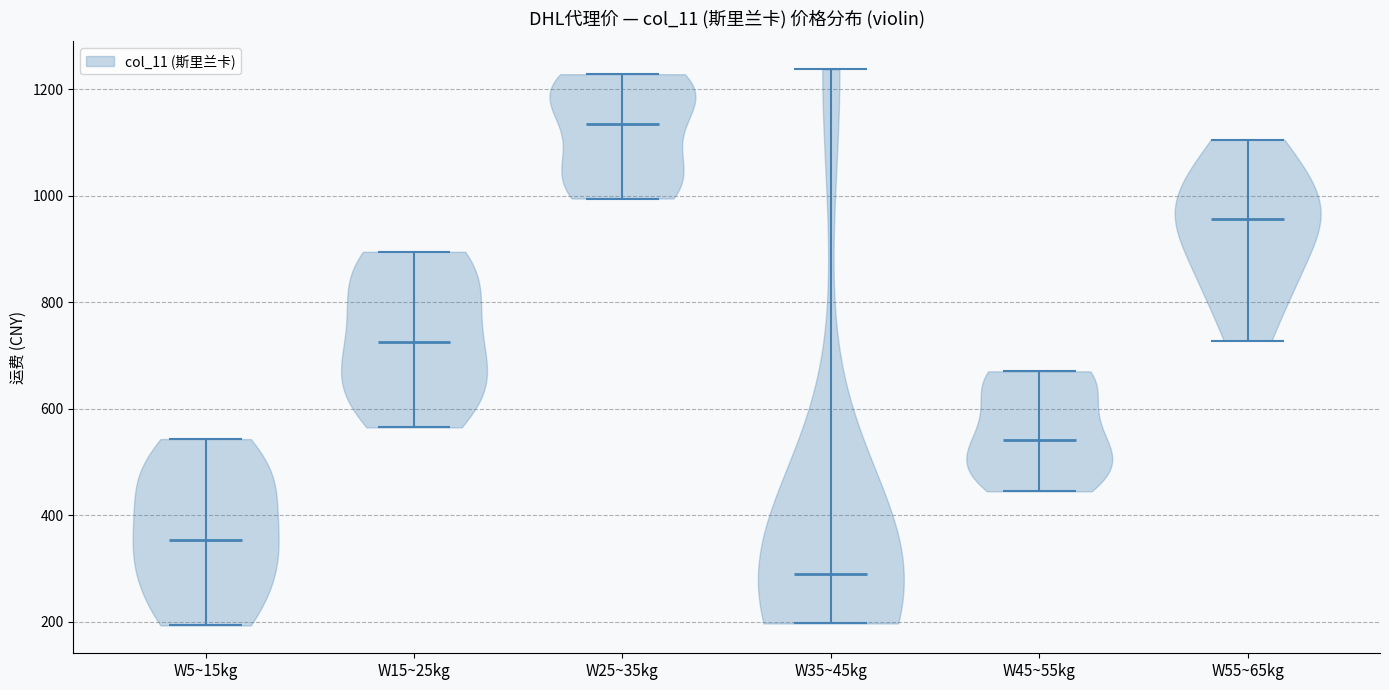

Reading left to right, read every violin against the y-axis: where its median line is, and the lowest and highest points it reaches. The values are not printed on the chart, so give them approximately, as read against the axis.

W5~15kg: median line 360, lowest point 200, highest point 540
W15~25kg: median line 720, lowest point 560, highest point 900
W25~35kg: median line 1140, lowest point 1000, highest point 1220
W35~45kg: median line 280, lowest point 200, highest point 1240
W45~55kg: median line 540, lowest point 440, highest point 680
W55~65kg: median line 960, lowest point 720, highest point 1100